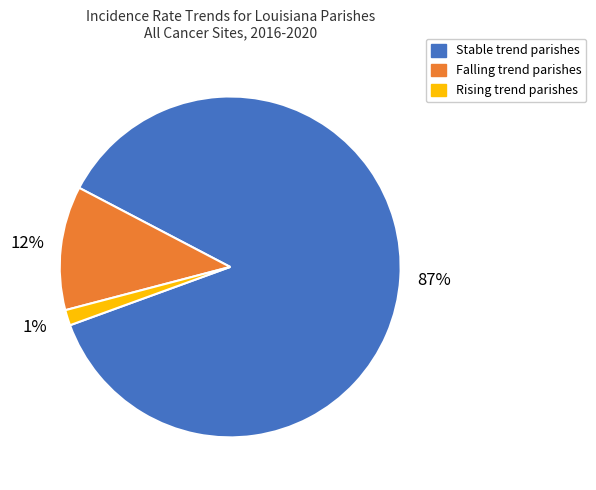

To the nearest percent, what is the average slice percentage?

33%